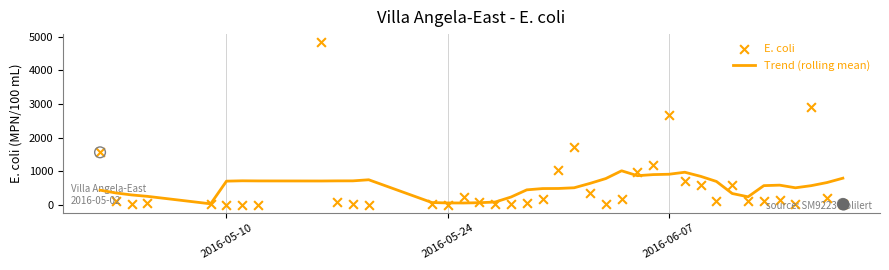

At how many categories does at least one series exceed 4728?

1